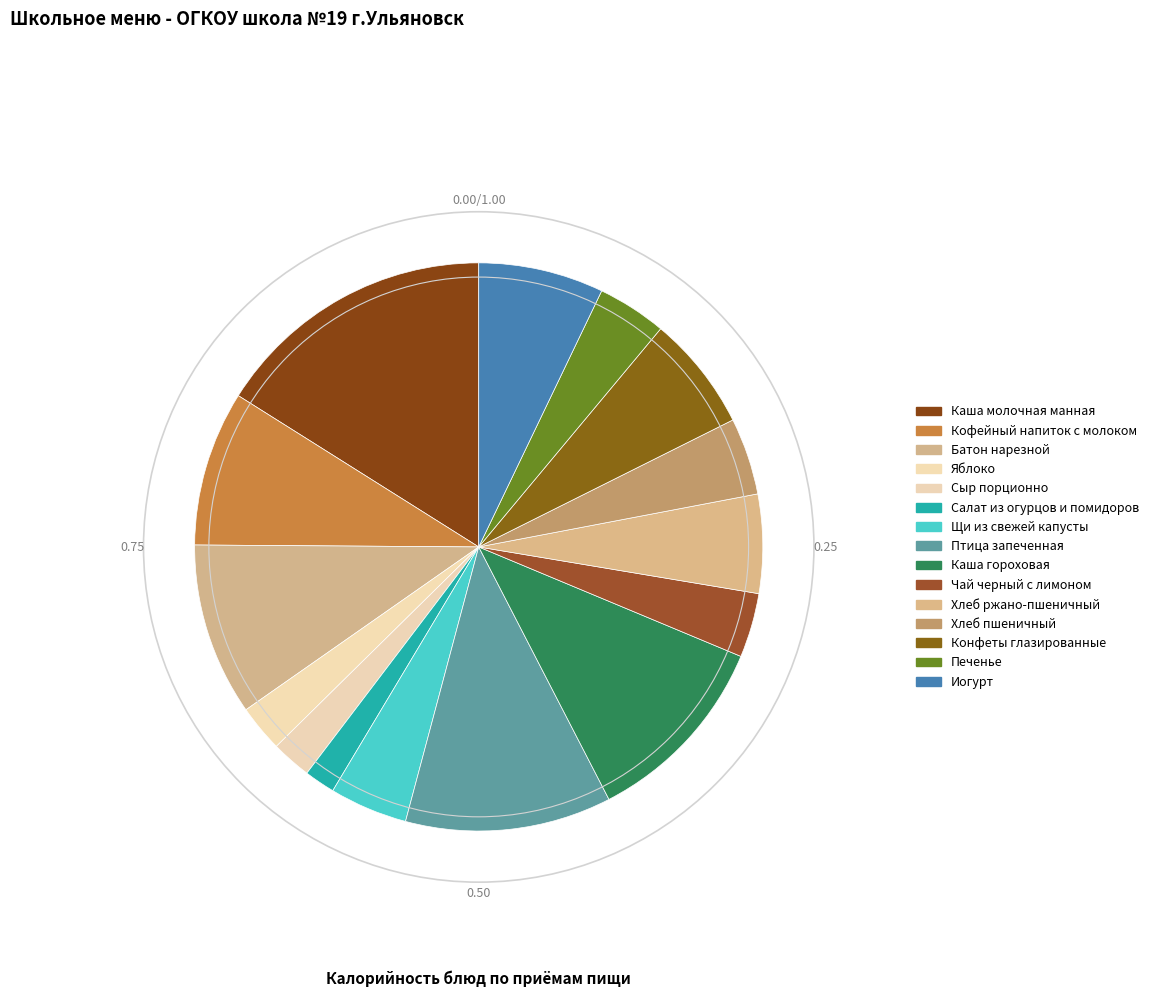

Rank the categories by value from lowest to highest.

Салат из огурцов и помидоров, Сыр порционно, Яблоко, Чай черный с лимоном, Печенье, Хлеб пшеничный, Щи из свежей капусты, Хлеб ржано-пшеничный, Конфеты глазированные, Иогурт, Кофейный напиток с молоком, Батон нарезной, Каша гороховая, Птица запеченная, Каша молочная манная